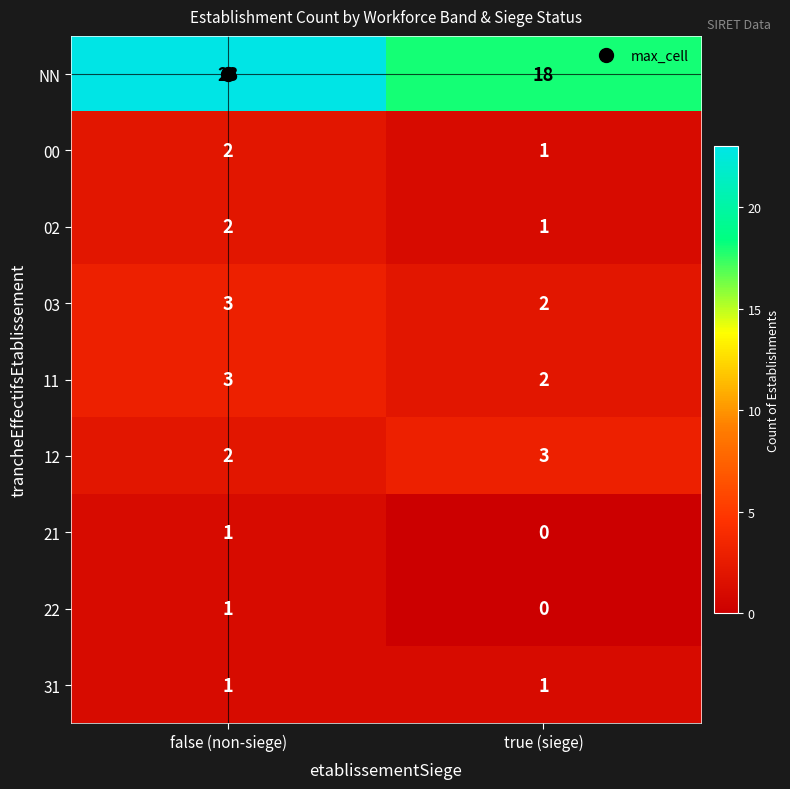

Which category has the lowest value across all series?

true (siege)